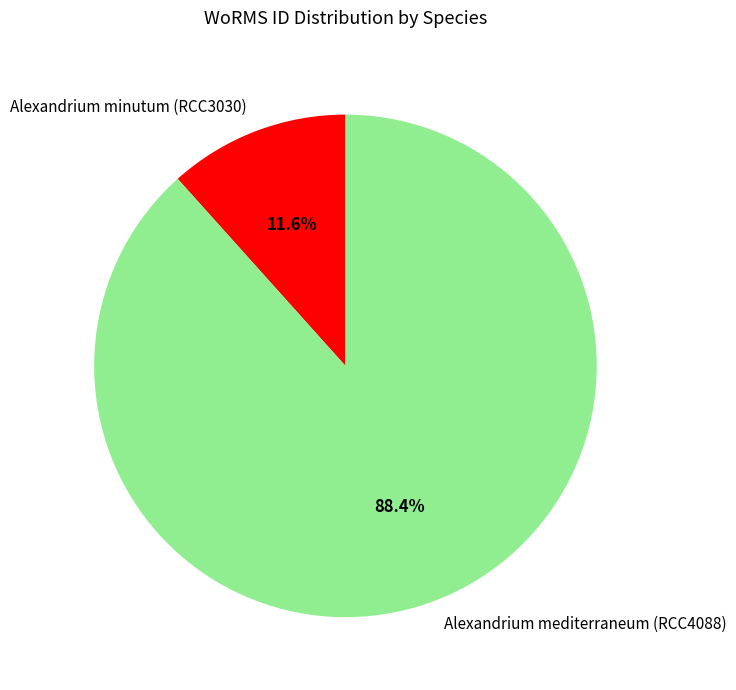

Does Alexandrium minutum (RCC3030) represent more than half of the total?

No